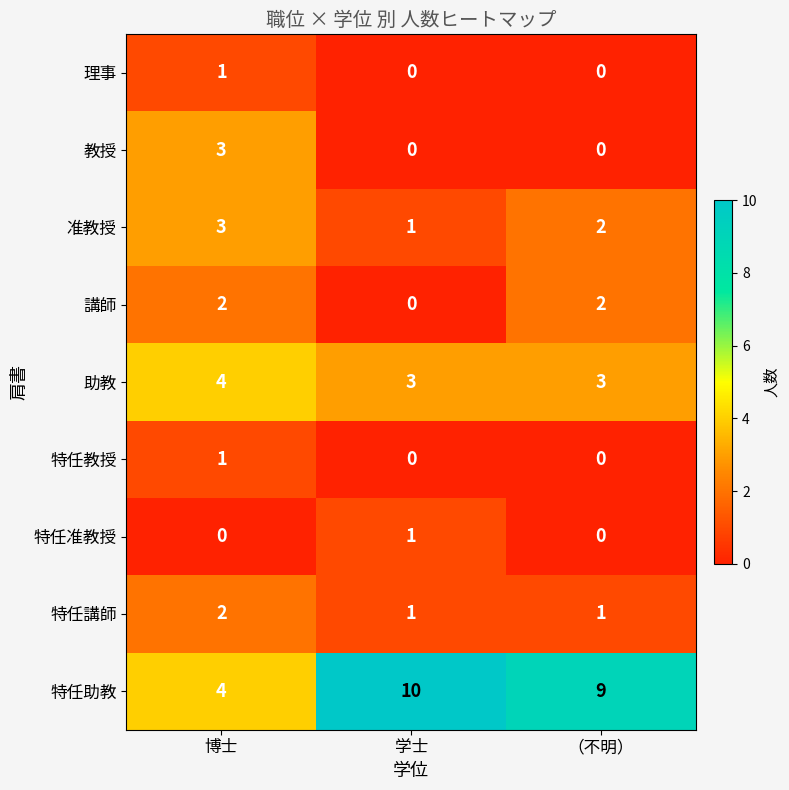

At which category is the sum across all series the highest?

博士